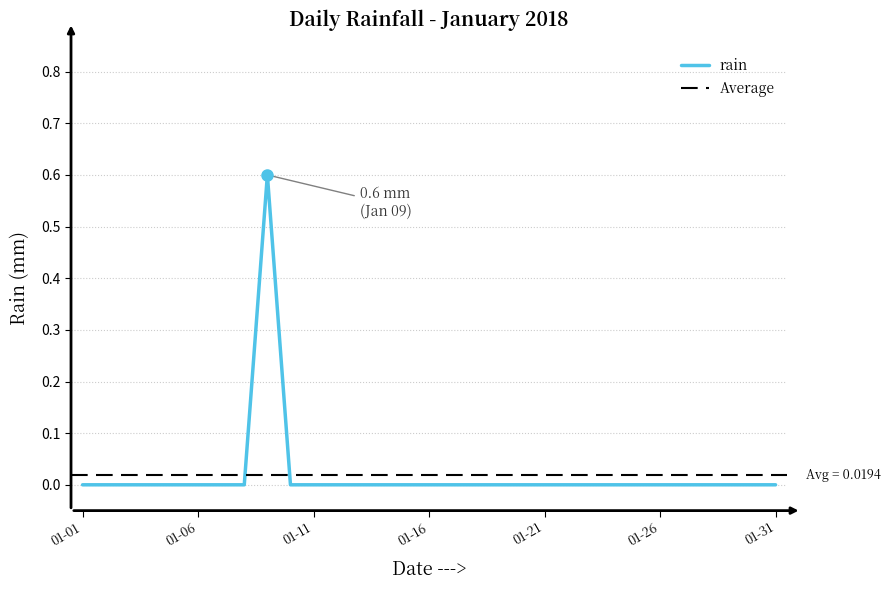

True or false: there are more than 2 points higher than both neighbors.

False